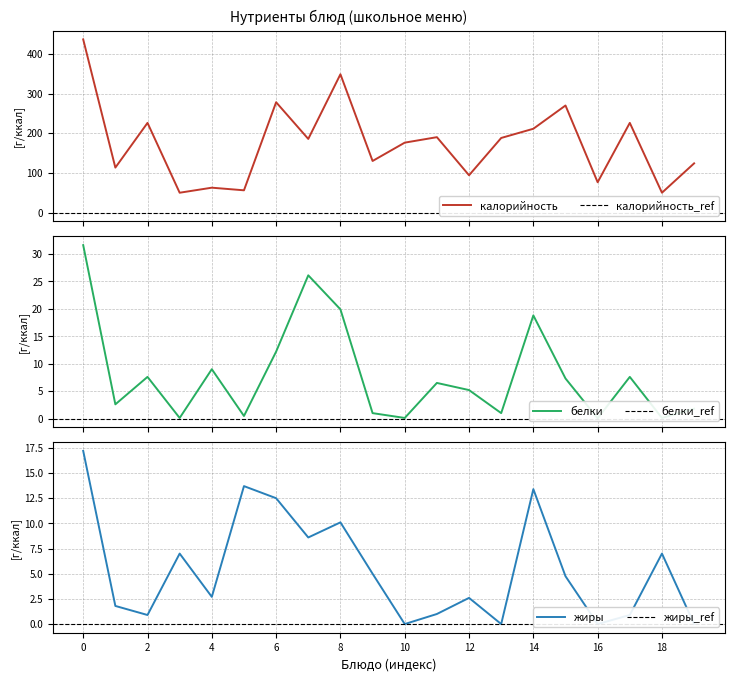

At 12, list the series in order from largest to smallest.

калорийность, белки, жиры